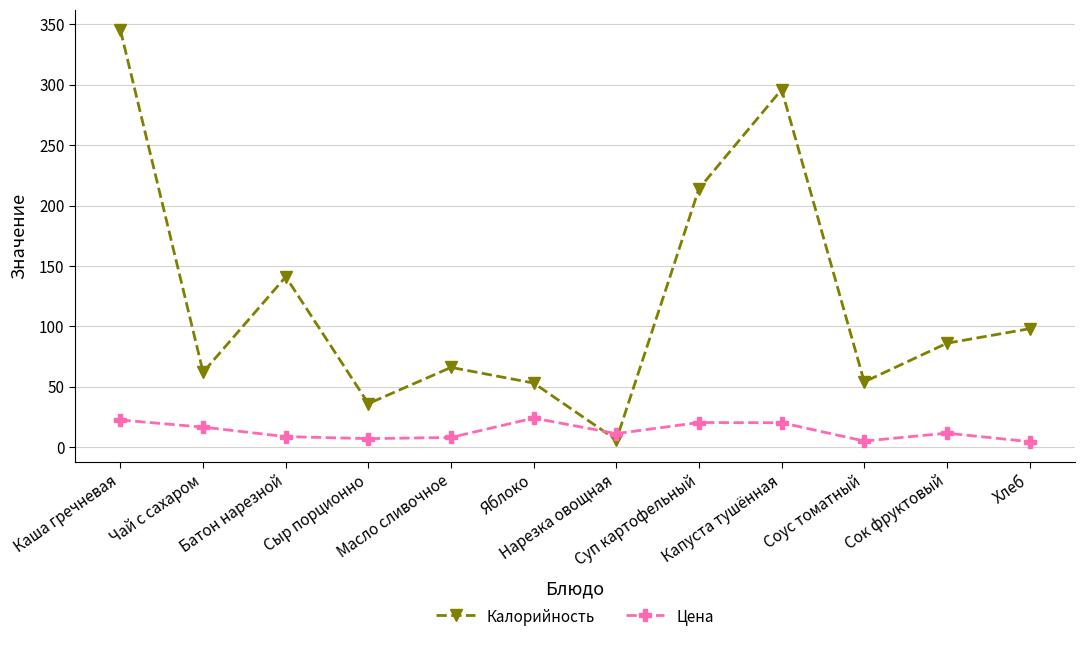

What is the total value across all series at Соус томатный?

59.0